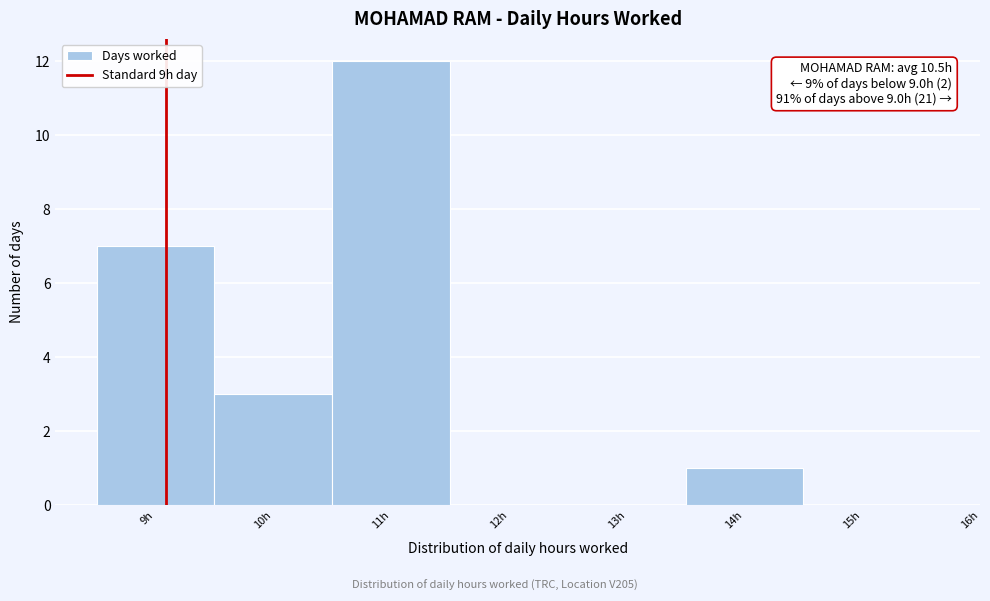

Reading right to left, transcribe all the data shown in this chart.

15h=0	14h=1	13h=0	12h=0	11h=12	10h=3	9h=7